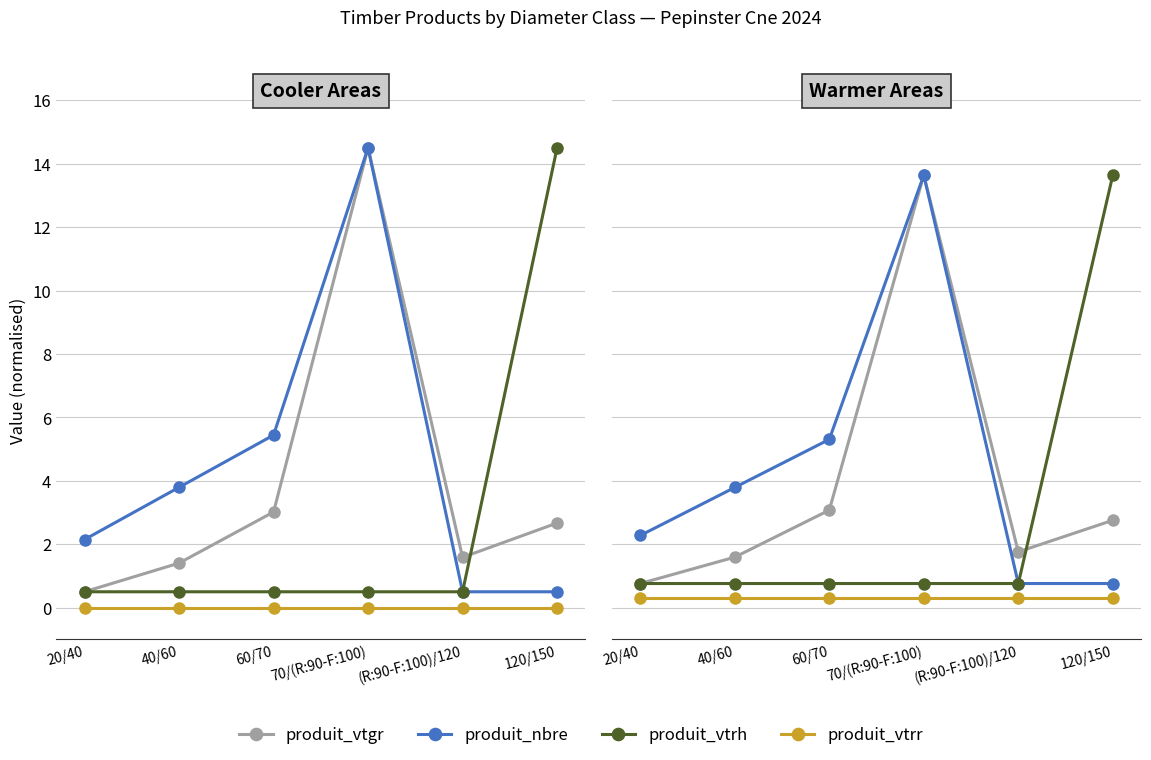

True or false: produit_nbre and produit_vtrh intersect in this chart.

False